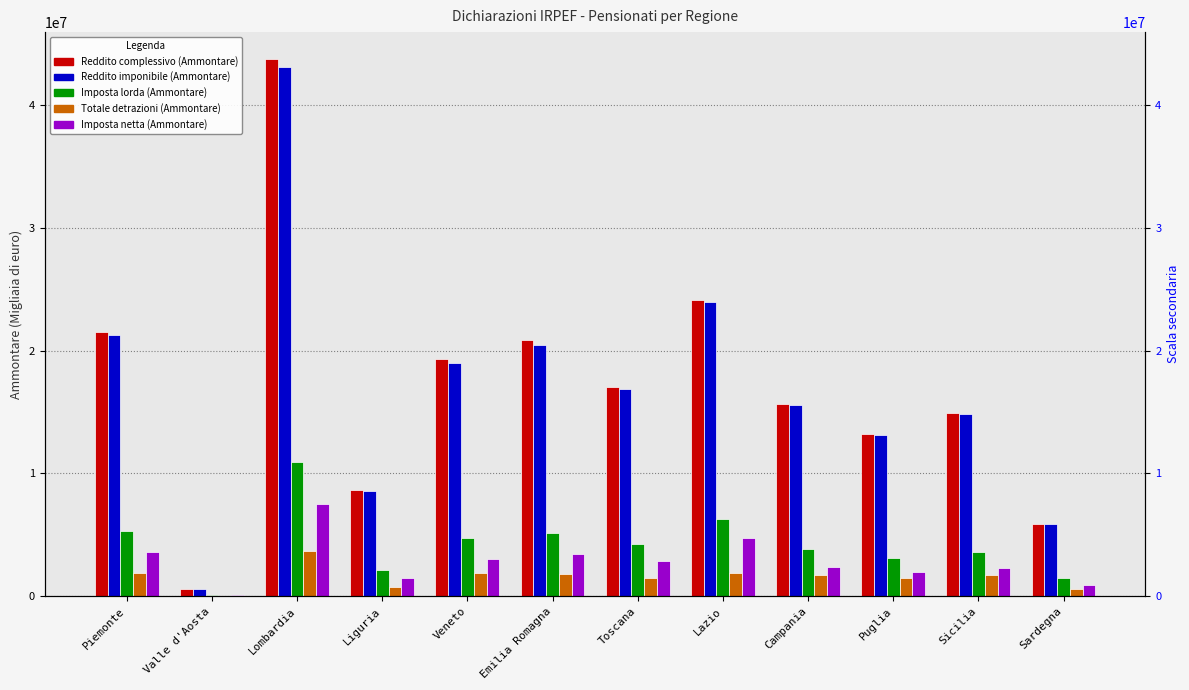

At which category does the chart reach its minimum across all series?

Valle d'Aosta